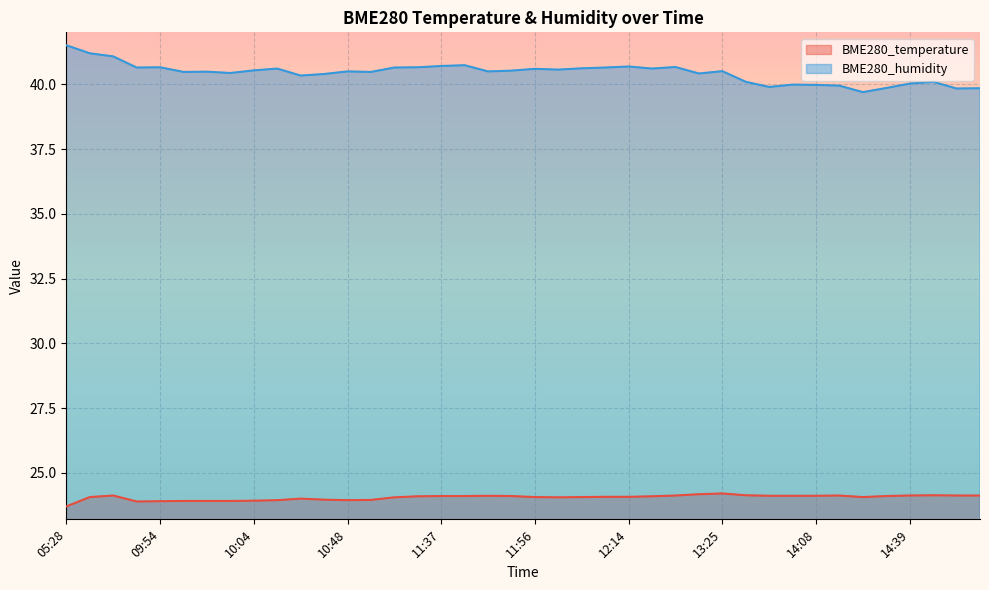

How many values in the BME280_humidity series are below 40?

8